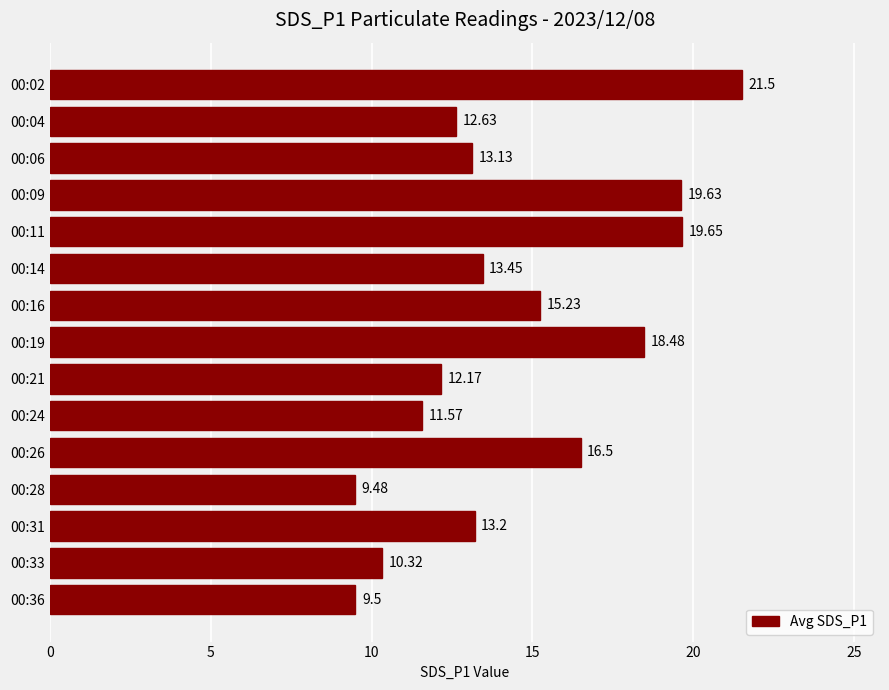

Rank the categories by value from lowest to highest.

00:28, 00:36, 00:33, 00:24, 00:21, 00:04, 00:06, 00:31, 00:14, 00:16, 00:26, 00:19, 00:09, 00:11, 00:02